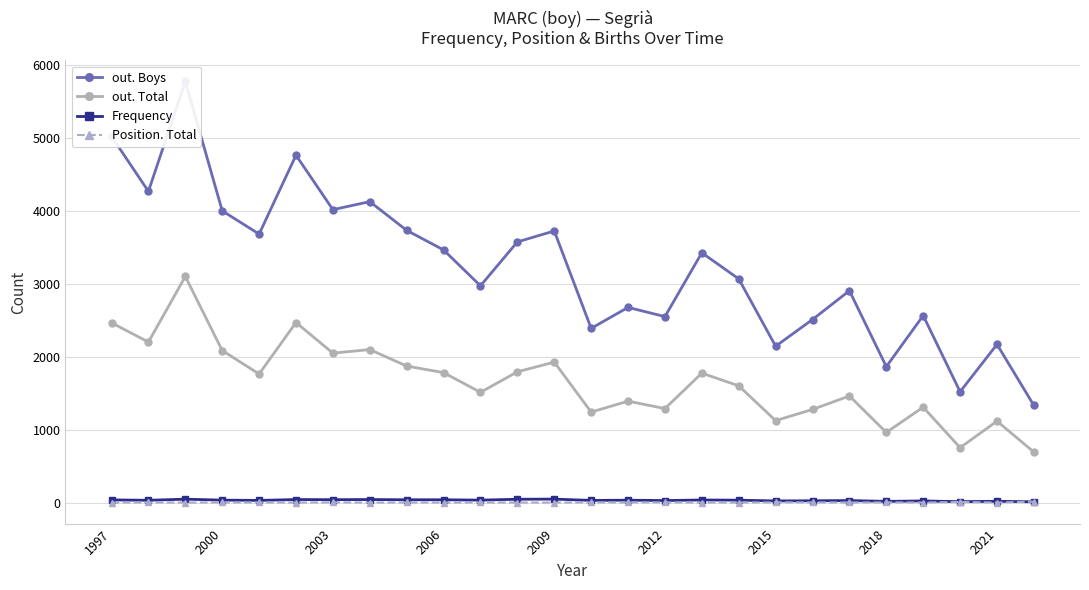

Where does the Frequency series first go above 33?

1997